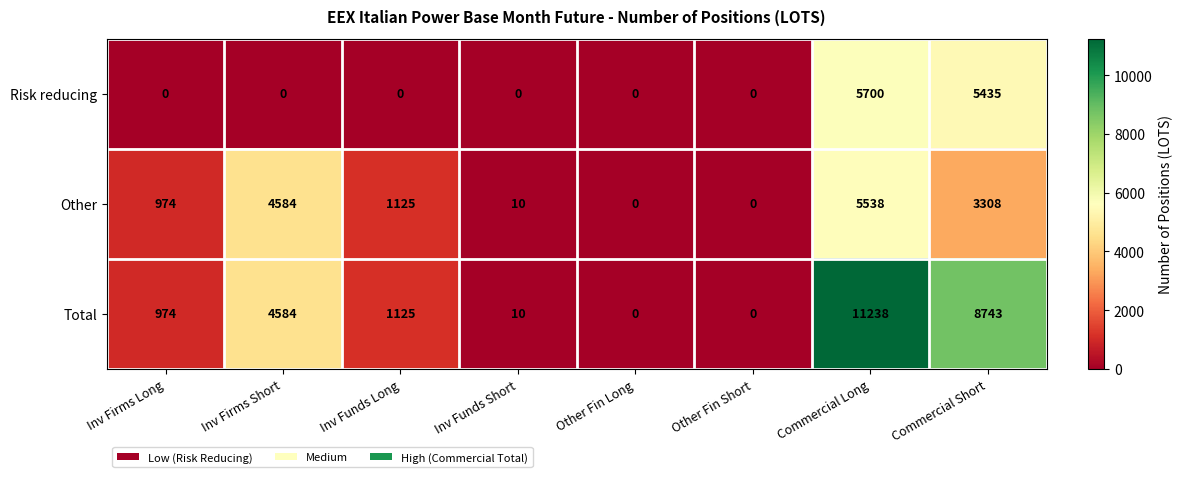

How many positive values does the Risk reducing series have?

2